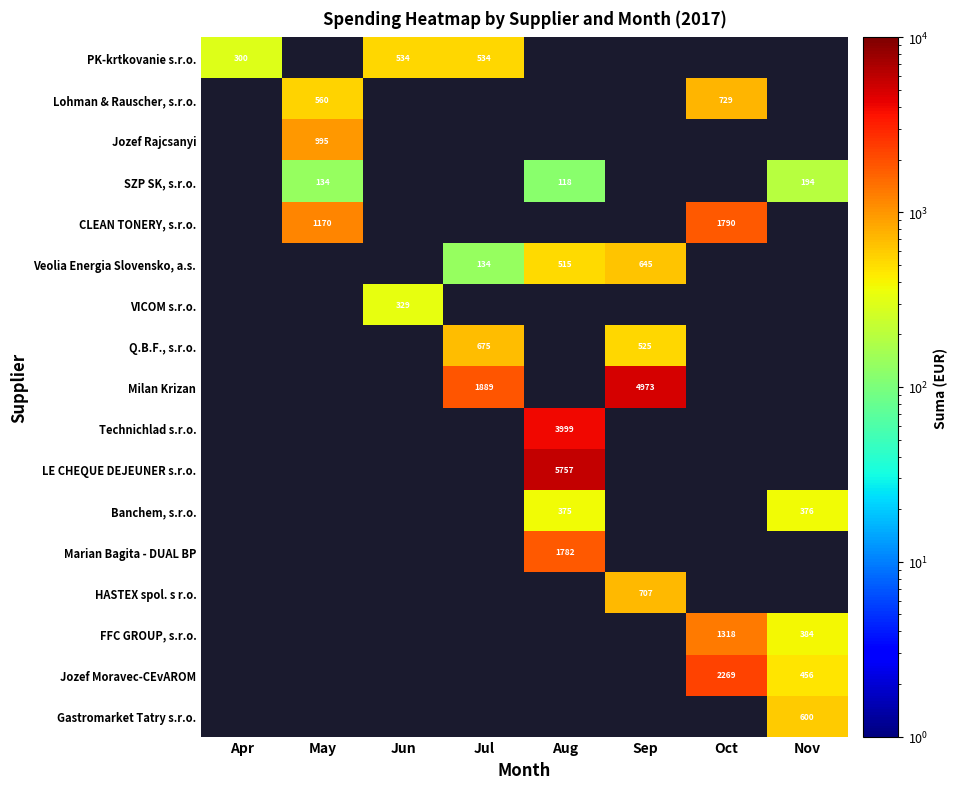

The value of PK-krtkovanie s.r.o. at Jul is 304.1. True or false?

False